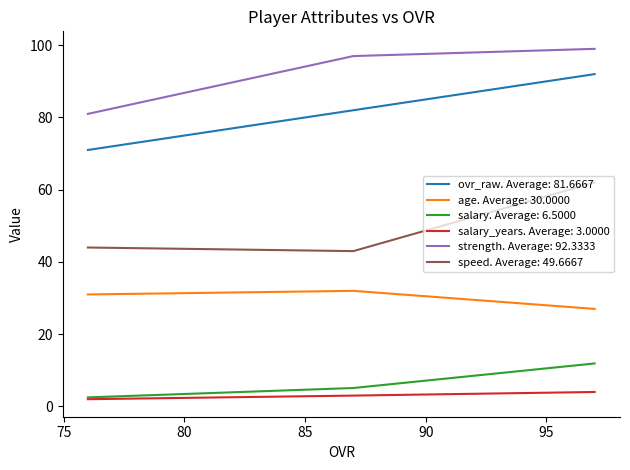

How many values in the strength series are below 97?

1